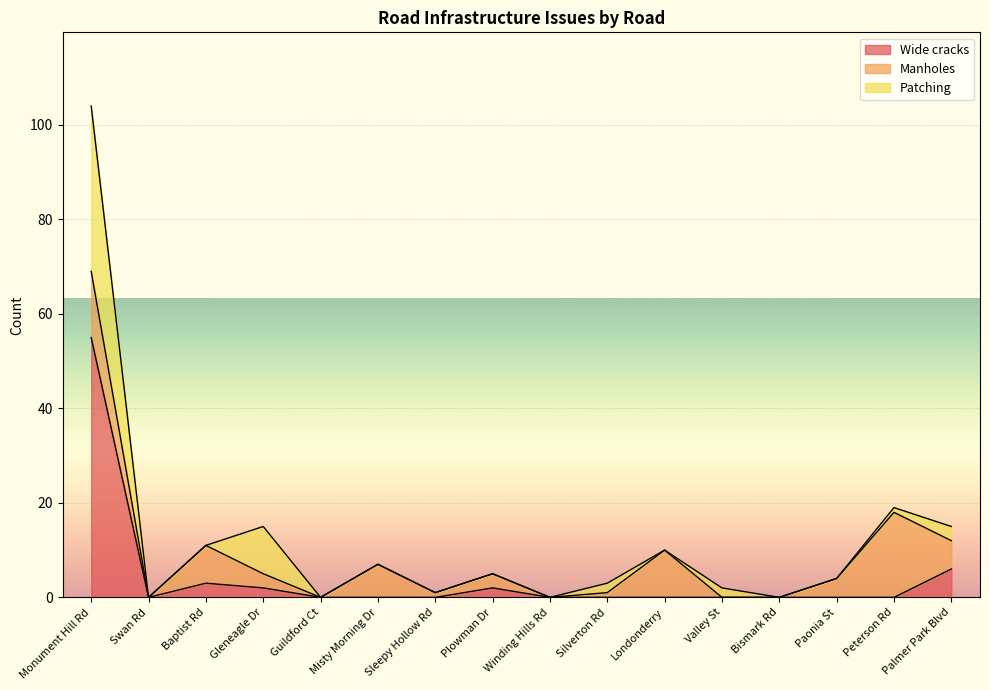

How many data points in Wide cracks are above 0?

5